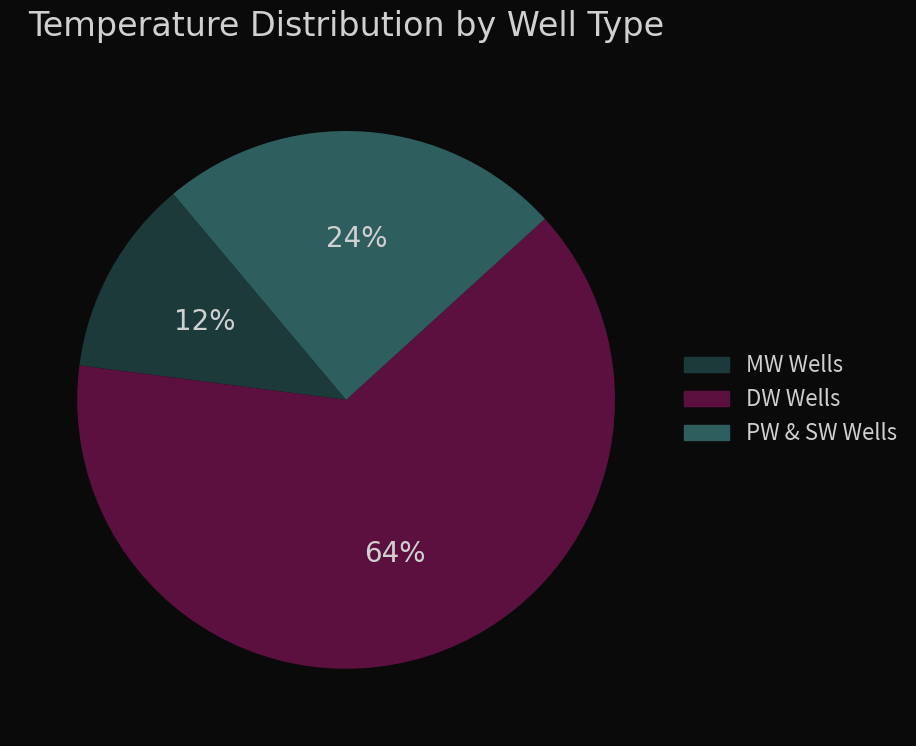

Is there a majority slice in this chart?

Yes